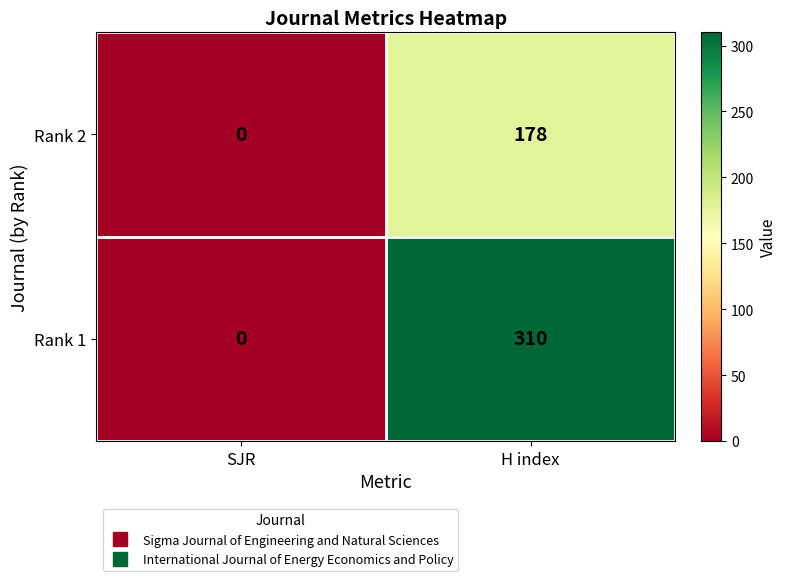

How many categories are shown in the chart?

2